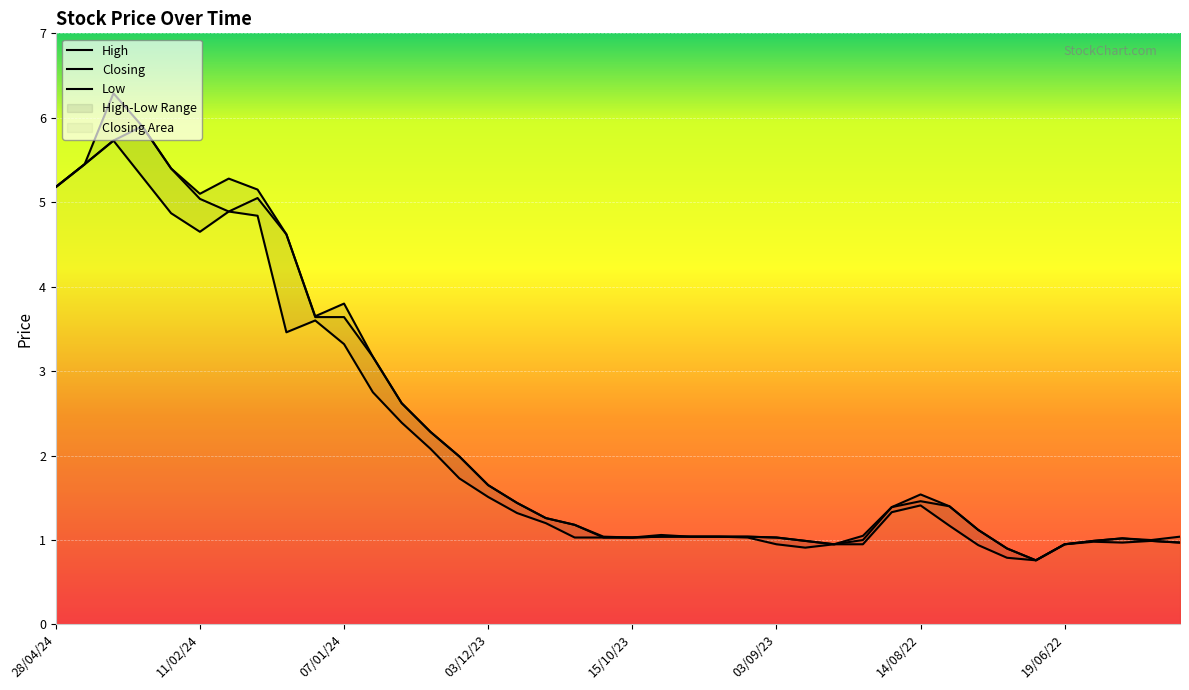

Which category has the highest value across all series?

03/03/24